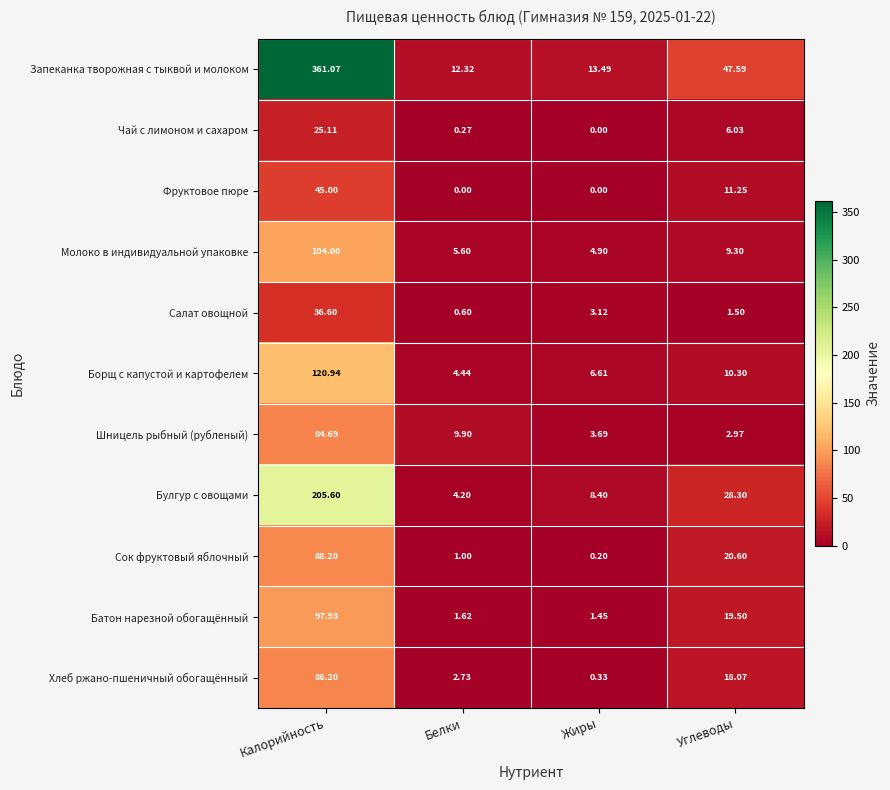

Which series has the largest total across all categories?

Запеканка творожная с тыквой и молоком